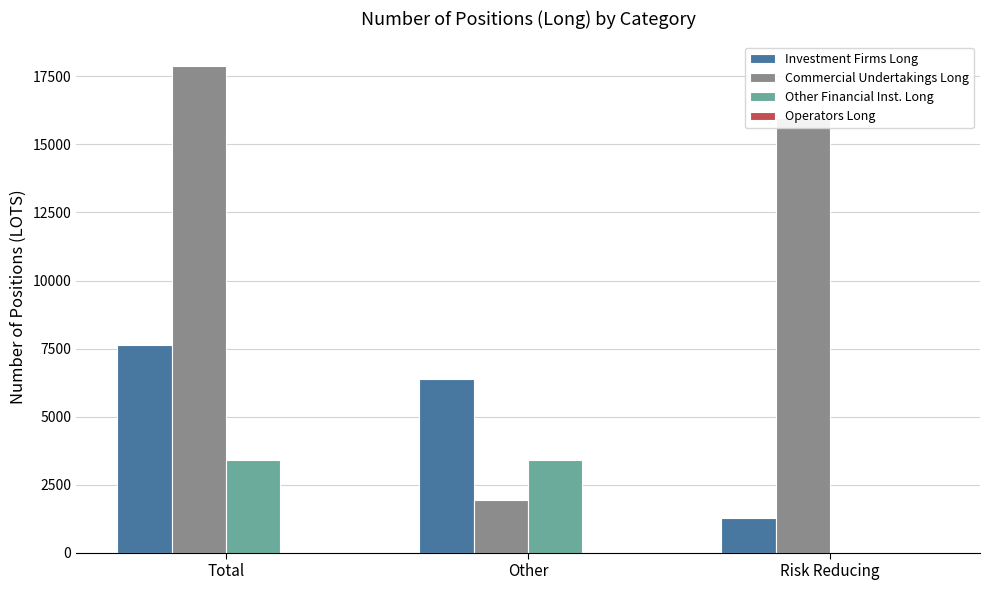

What is the maximum value shown in the chart?

17894.8